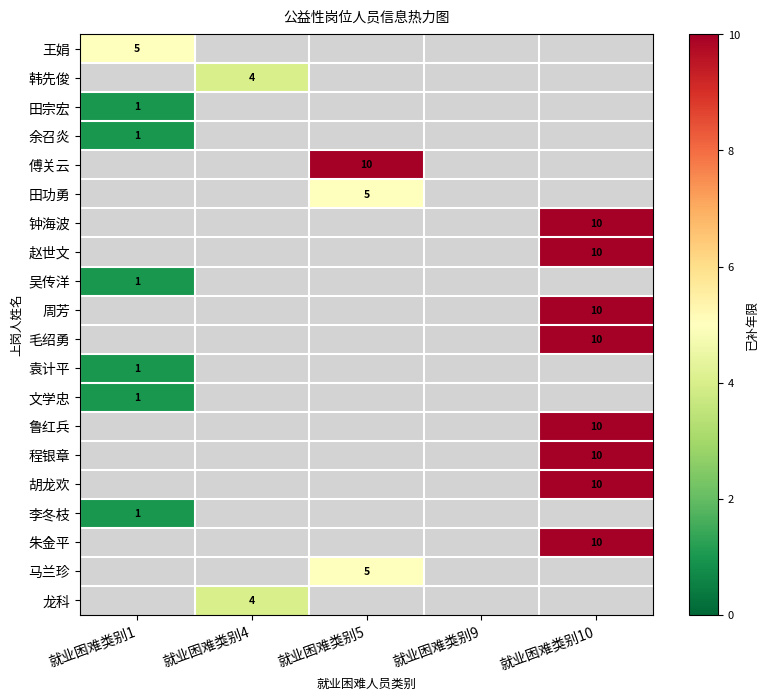

True or false: 周芳 has a value of 5 at 就业困难类别10.

False